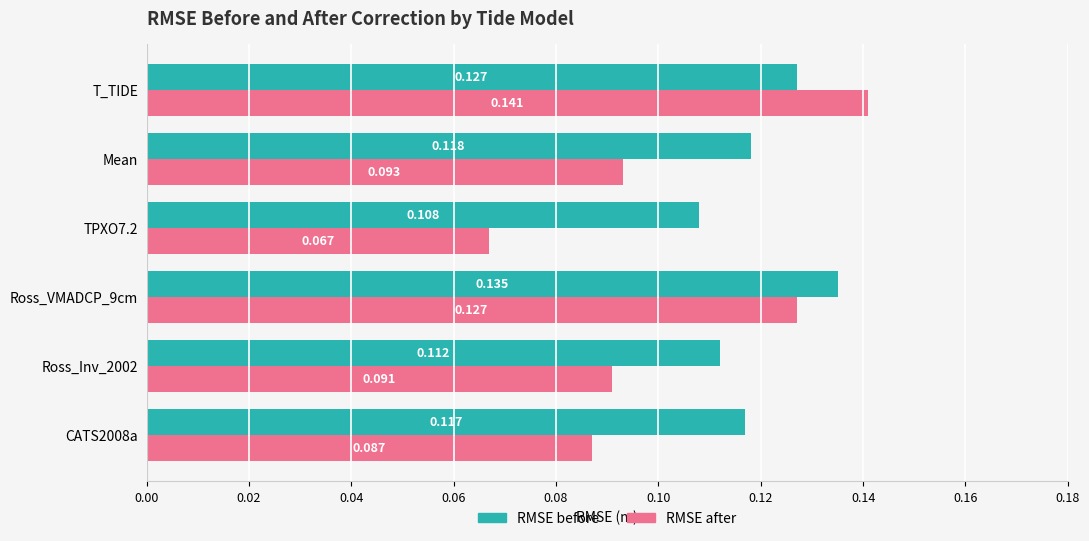

What are all the series names shown in the legend?

RMSE before, RMSE after